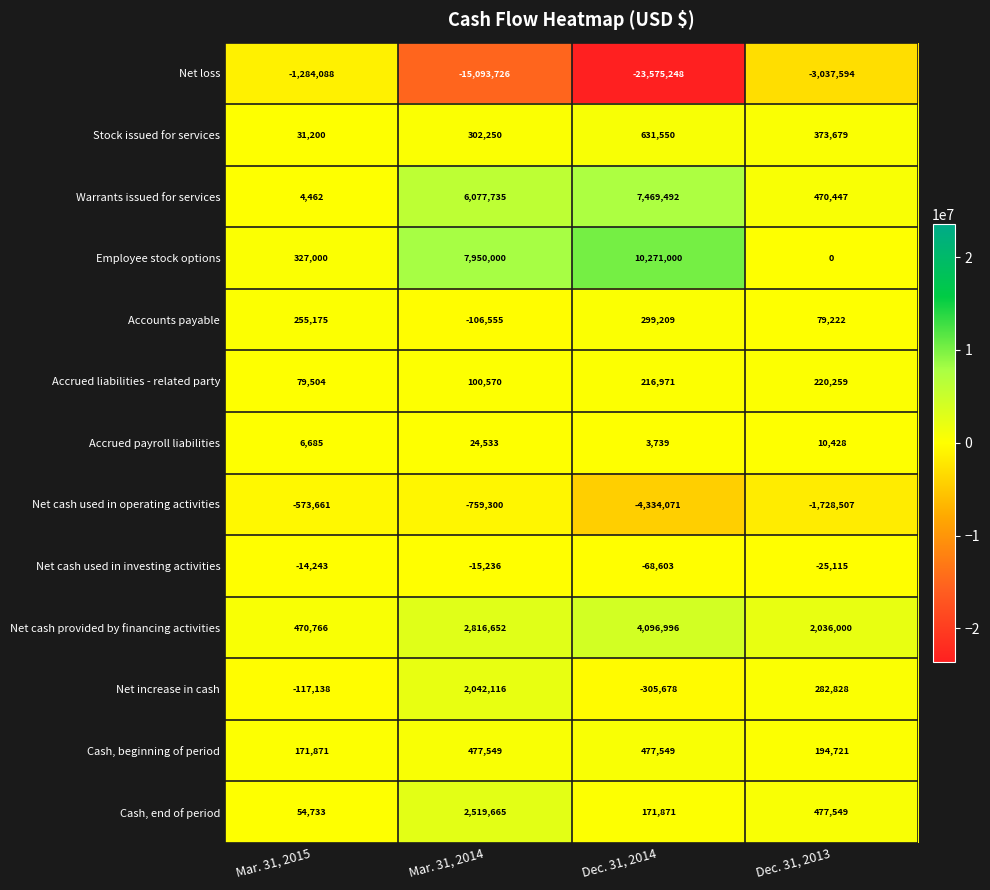

Which series has the largest range (max minus min)?

Net loss